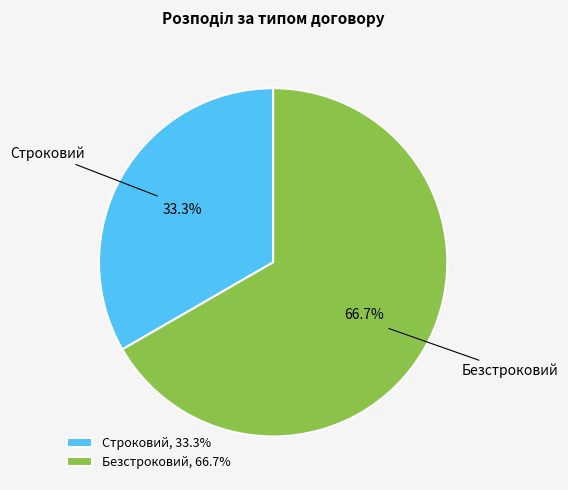

How many slices are in this pie chart?

2